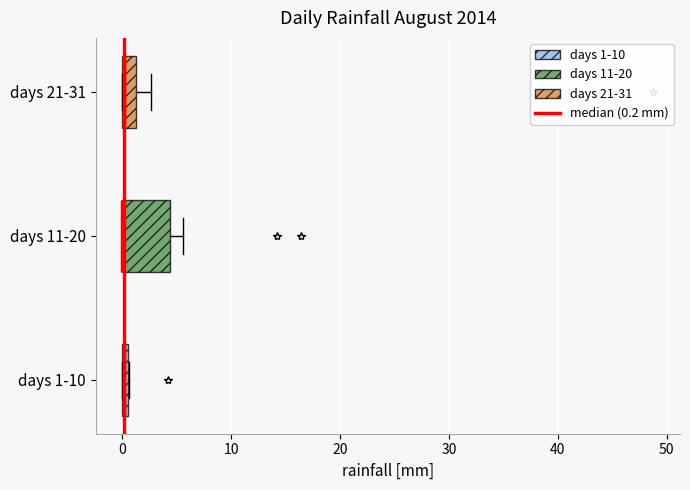

Comparing the boxes themselves (not the whiskers), which one is the widest?

days 11-20